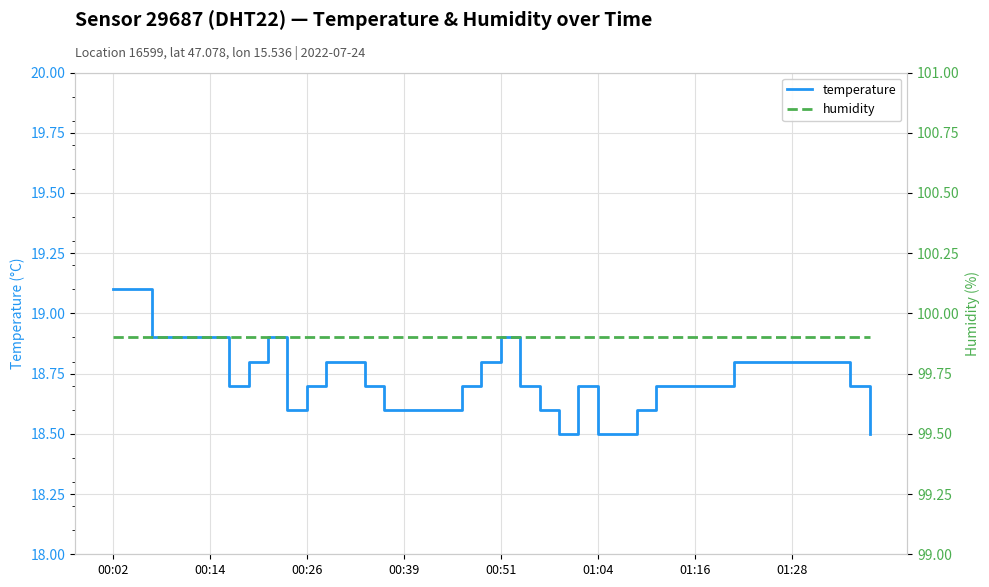

Count the temperature values in the range 18 to 19.

38